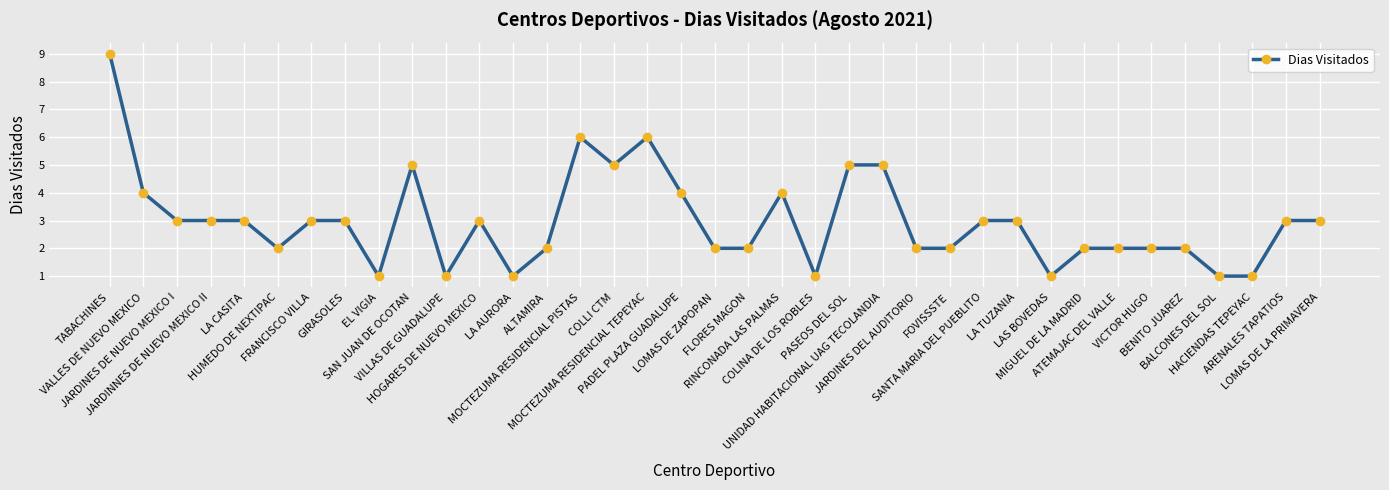

What is the sum of all values?

110